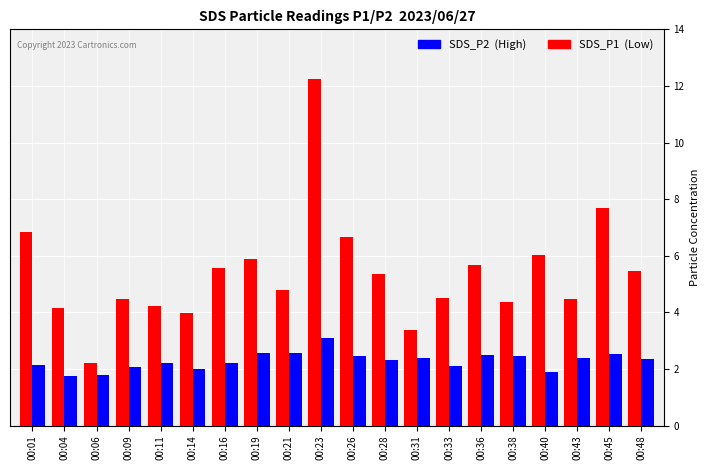

What is the difference between the highest and lowest values at 00:28?

3.0